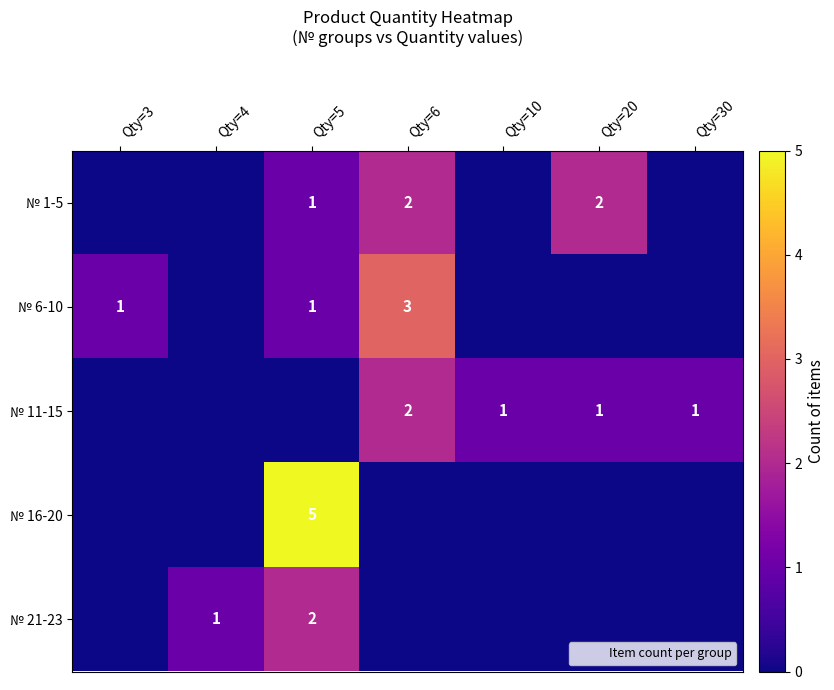

What is the sum of all № 1-5 values?

5